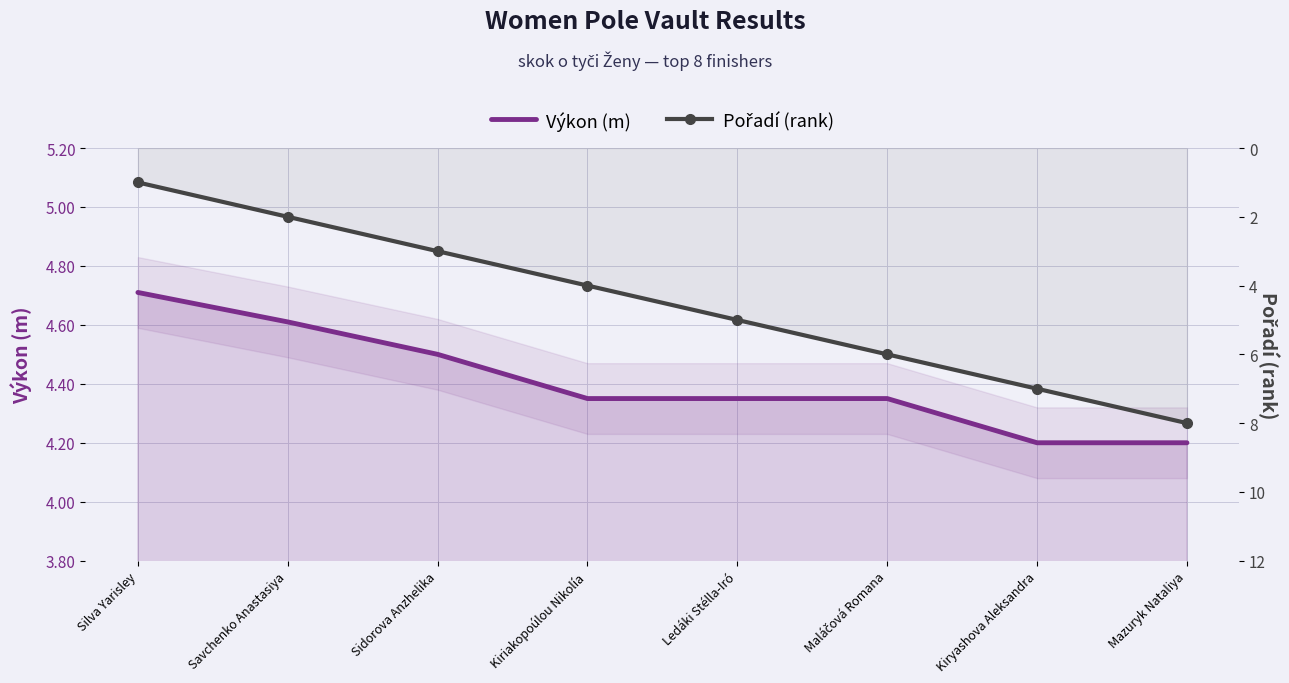

At how many categories does at least one series exceed 3?

8